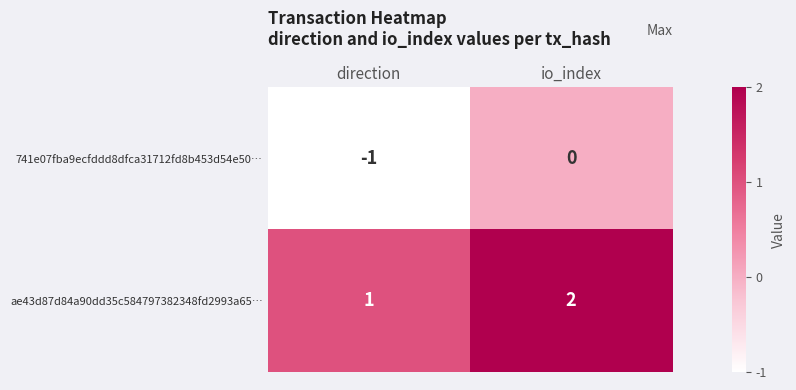

At direction, list the series in order from smallest to largest.

741e07fba9ecfddd8dfca31712fd8b453d54e50…, ae43d87d84a90dd35c584797382348fd2993a65…